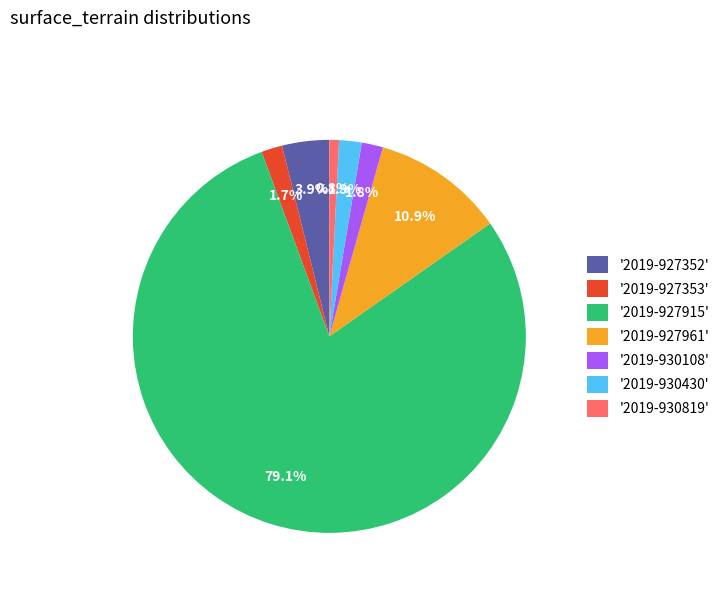

Which slice is the smallest?

'2019-930819'